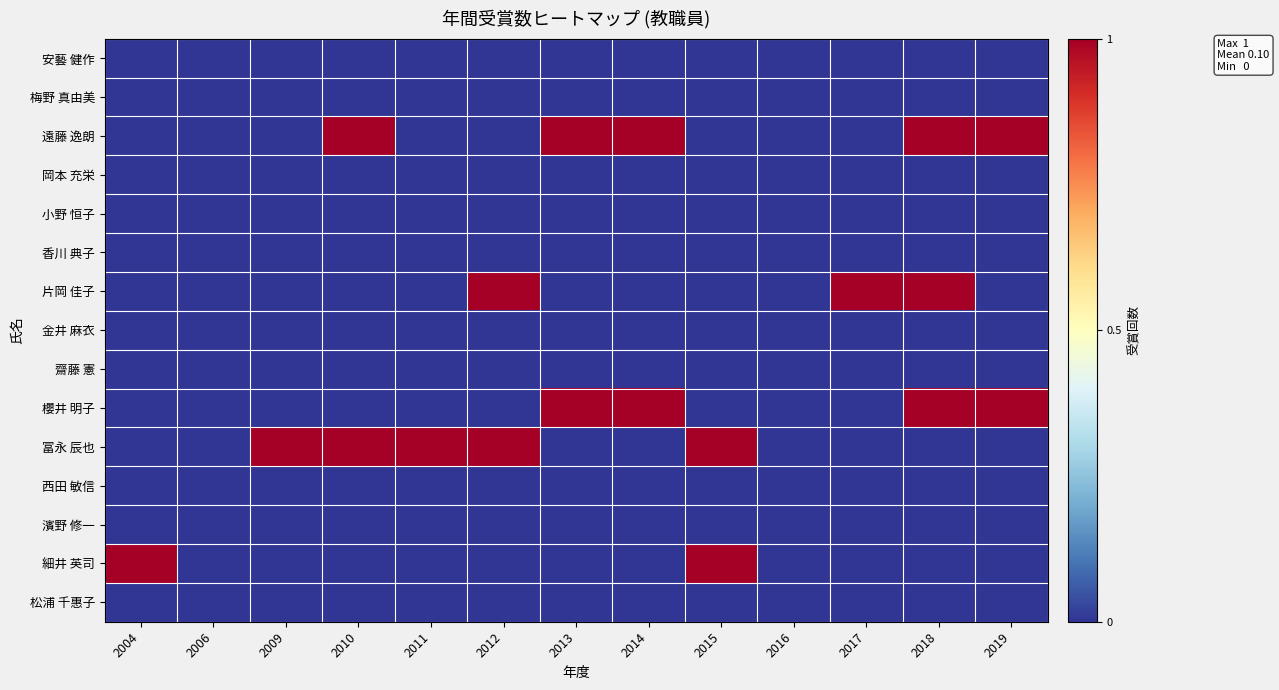

What is the maximum value shown in the chart?

1